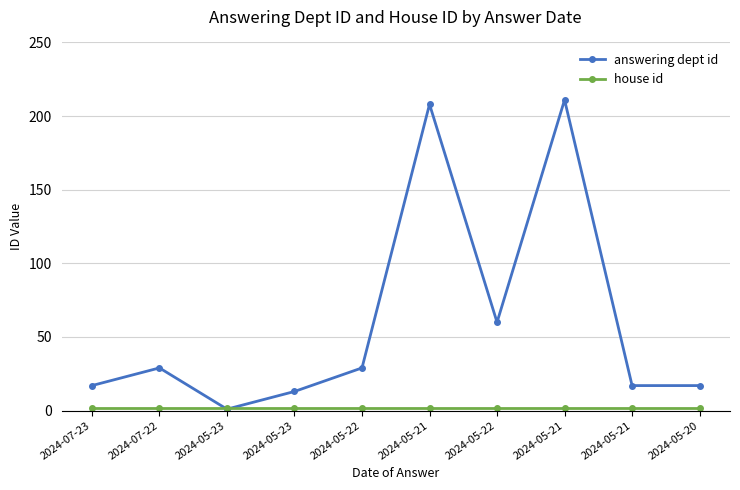

What is the sum of the answering dept id values at 2024-05-20 and 2024-07-22?

46